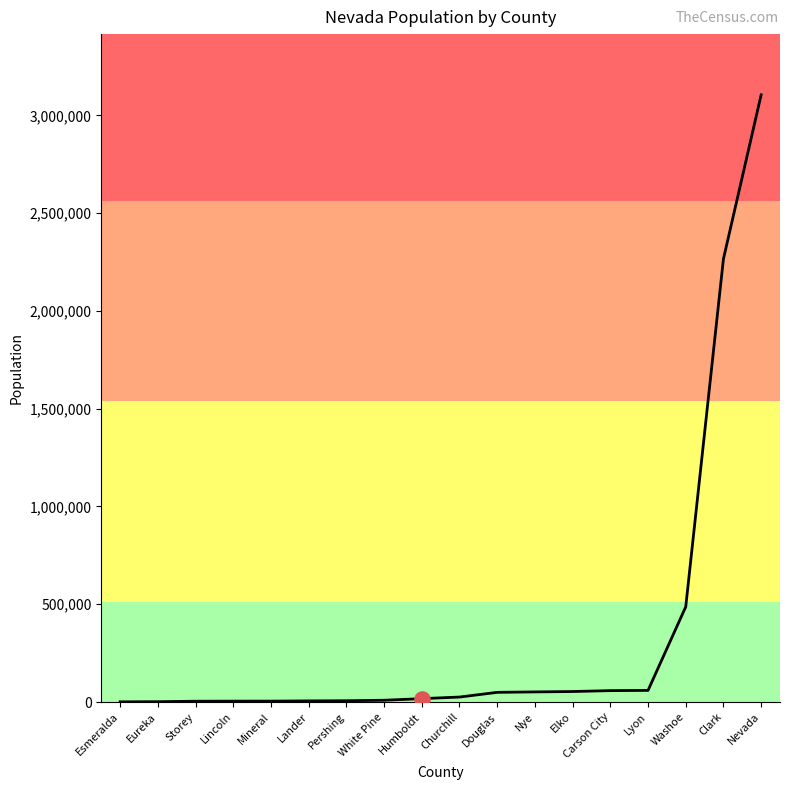

Approximately how many times larger is the value at Nevada compared to Nye?

60.1